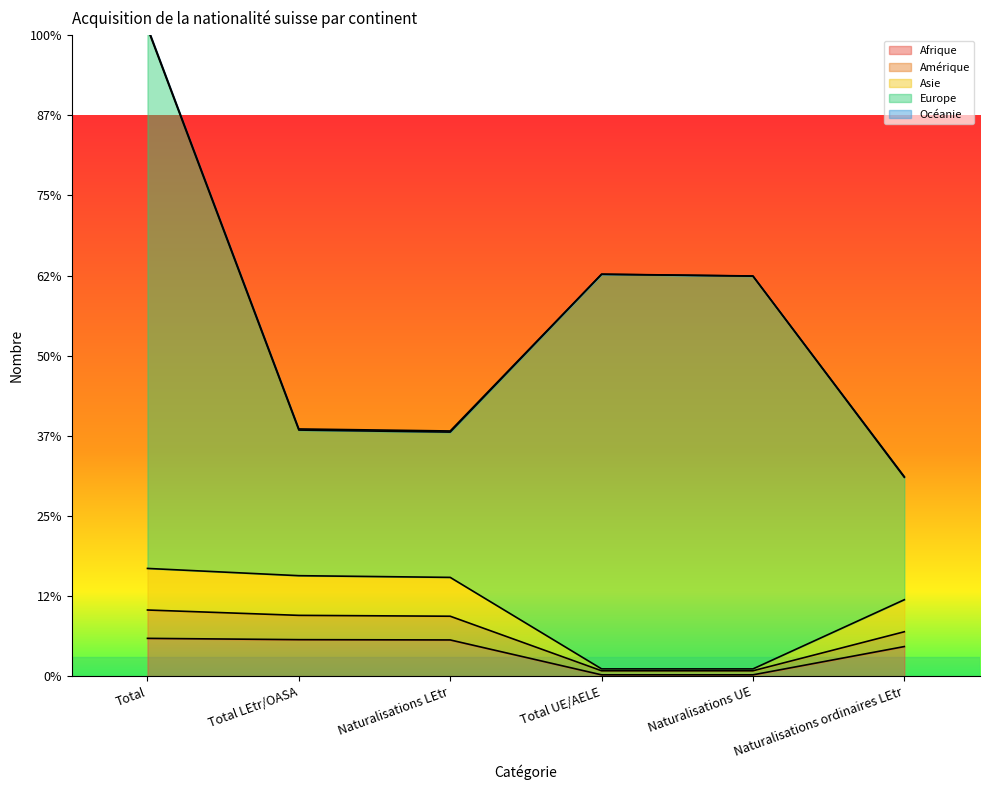

How many categories are shown in the chart?

6